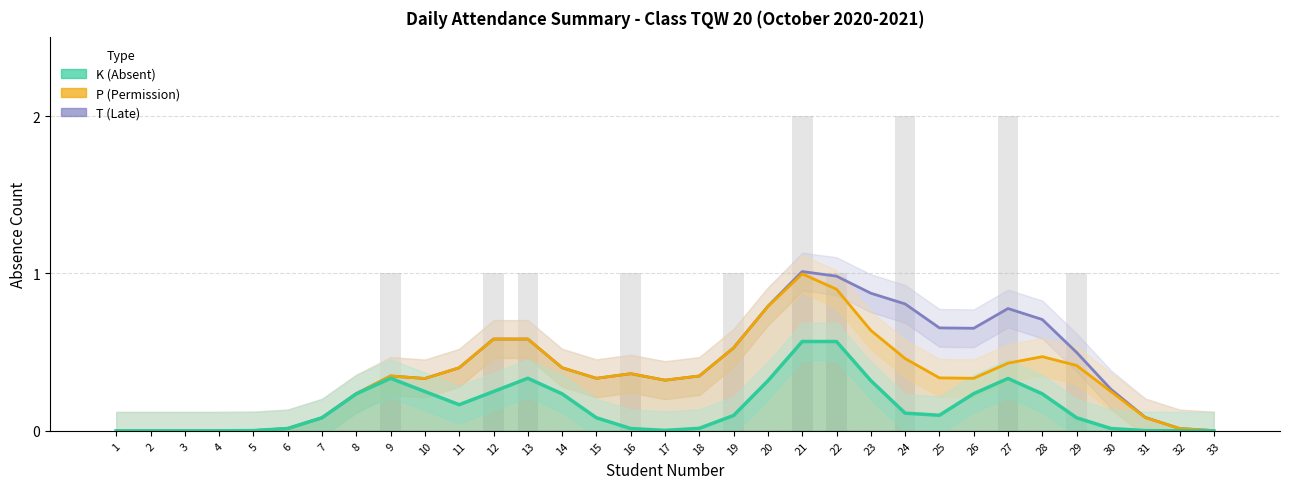

The value of P (Permission) at 31 is 0.1. True or false?

True